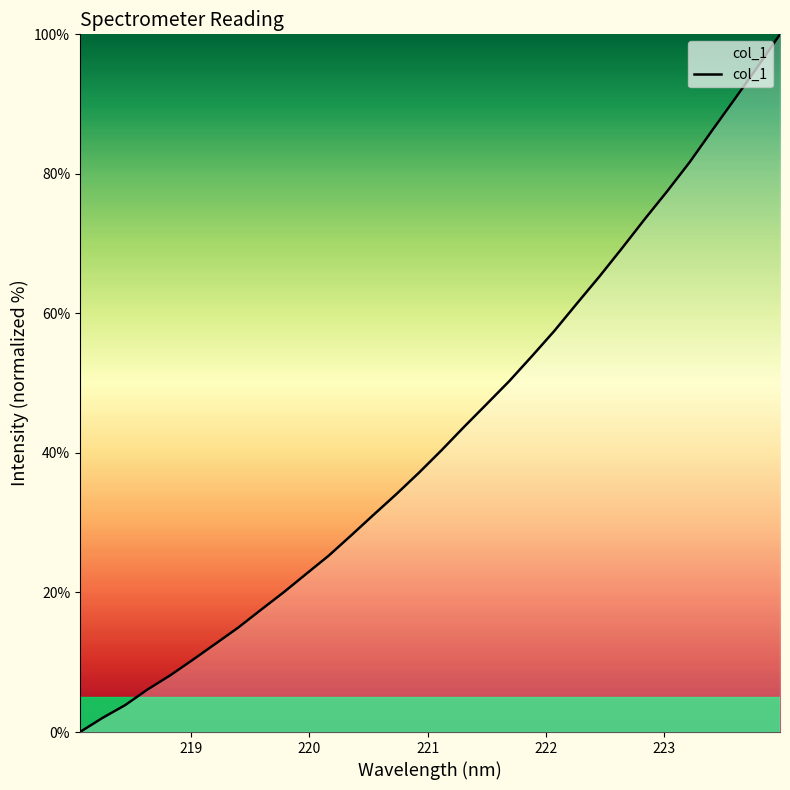

What is the maximum value shown in the chart?

100.0